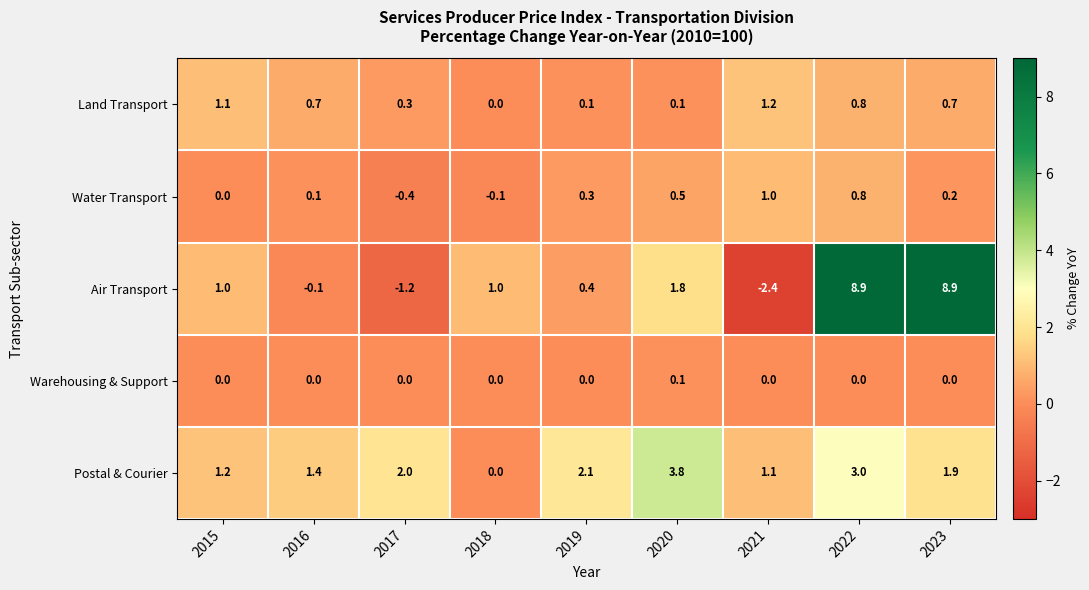

What is the maximum value shown in the chart?

8.9